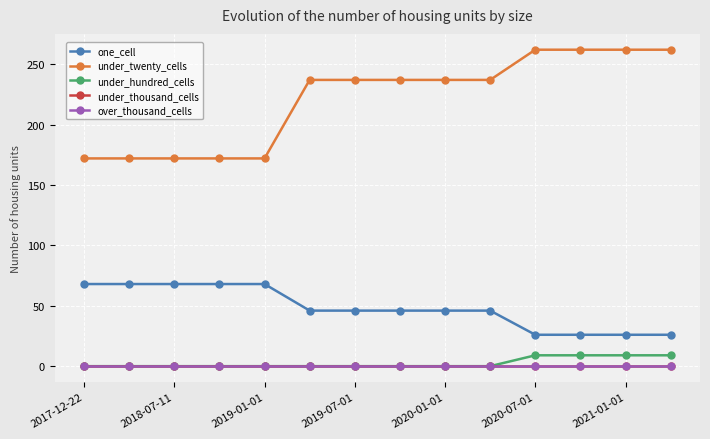

Which series has the widest spread of values?

under_twenty_cells